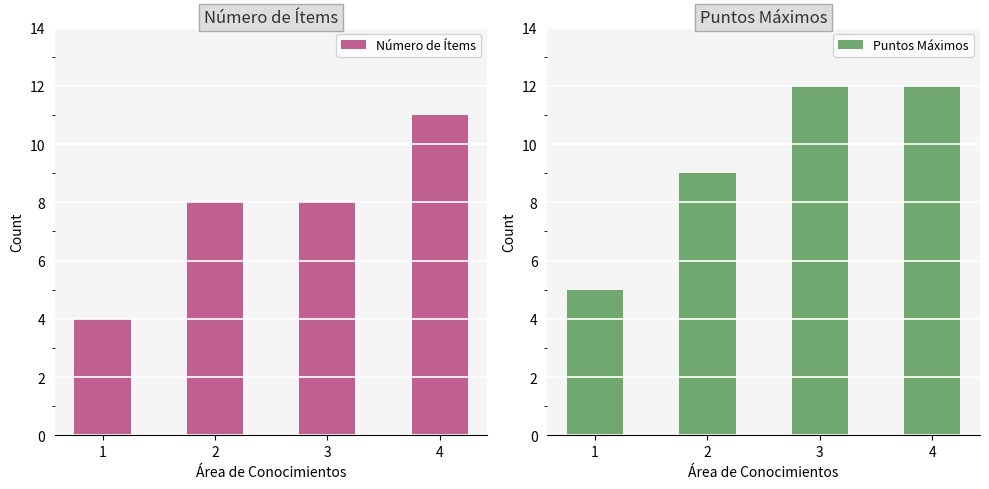

At how many categories does at least one series exceed 9?

2